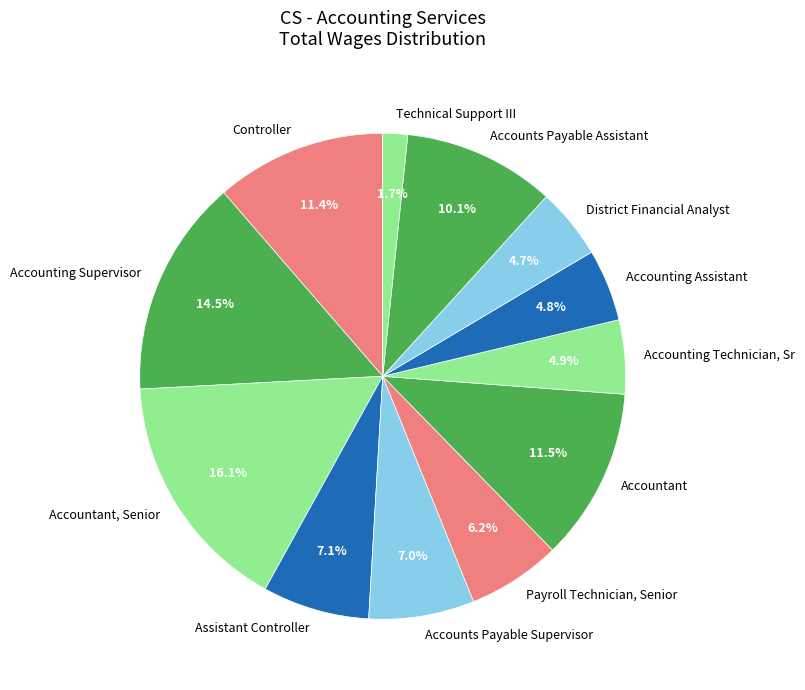

Is it true that Accounts Payable Supervisor is 19% of the pie?

False